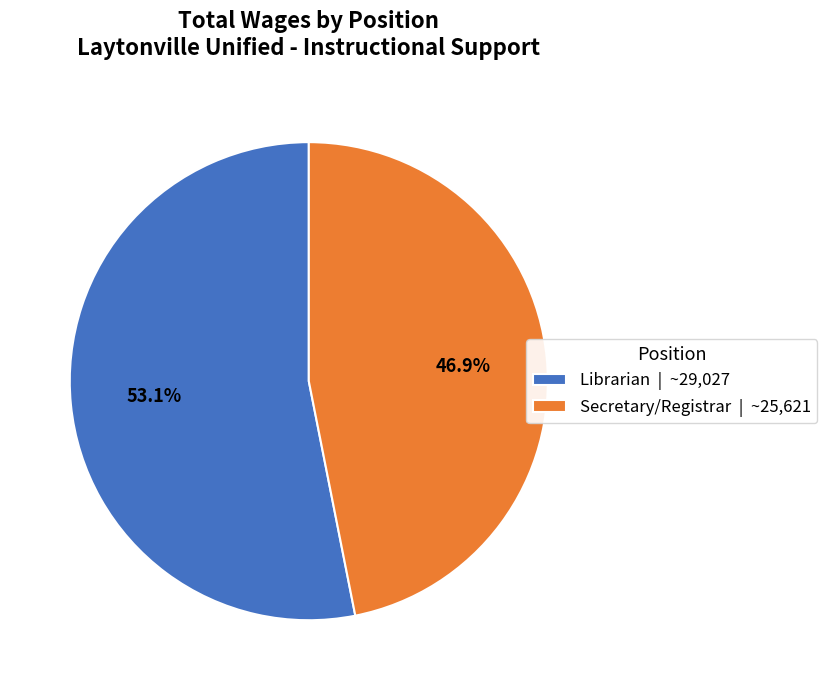

How many segments does this pie chart have?

2